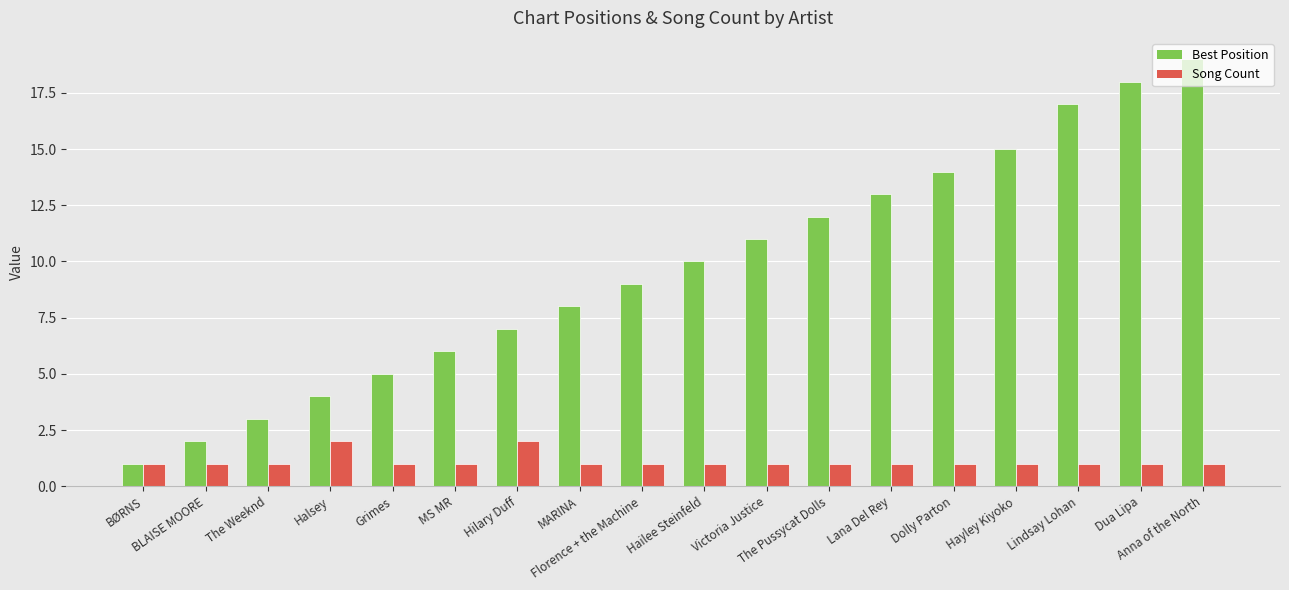

How many distinct data groups are displayed?

2